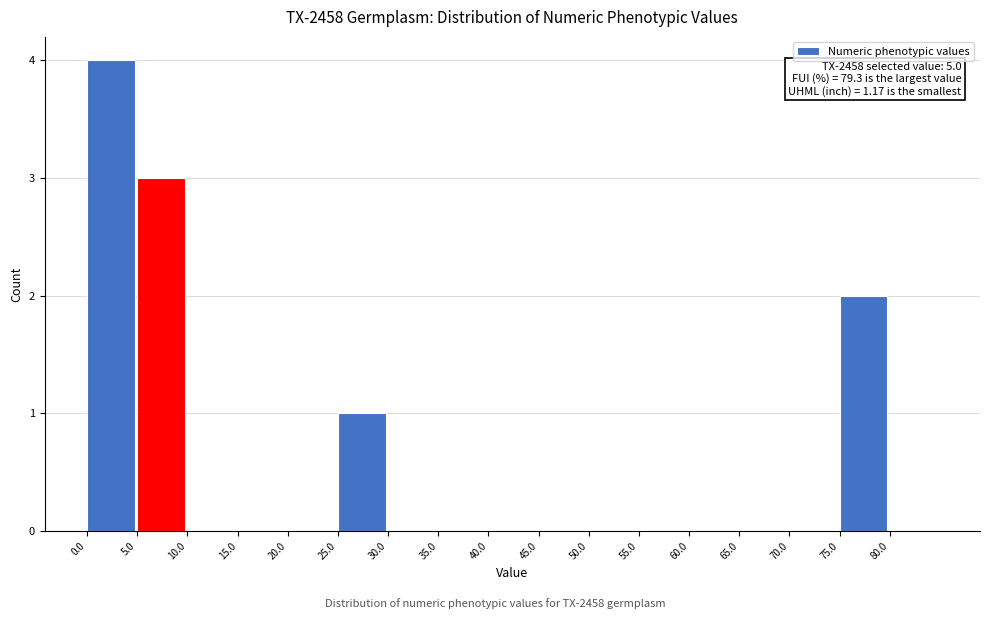

Which range on the x-axis has the tallest bar?

0 to 5